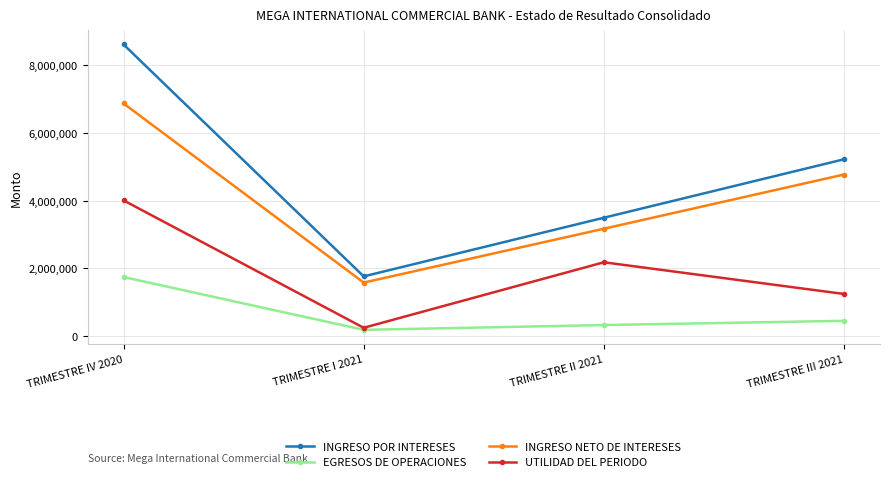

True or false: EGRESOS DE OPERACIONES and INGRESO POR INTERESES cross at least once.

False